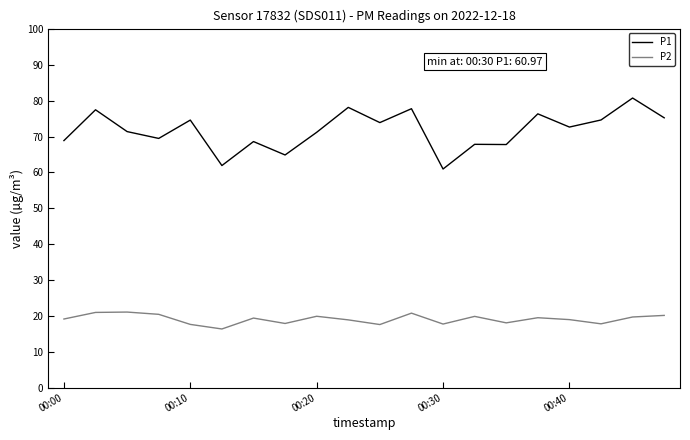

What is the average value of the P1 series?

71.7